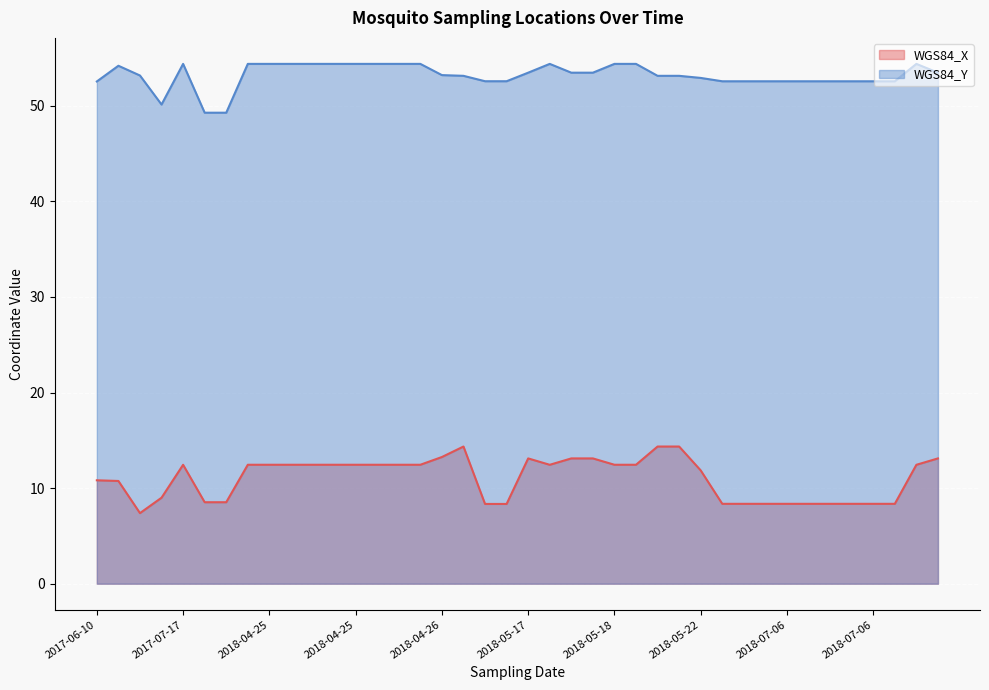

List the labels in order of WGS84_X value, largest first.

2018-05-19, 2018-05-19, 2018-04-27, 2018-04-26, 2018-07-20, 2018-05-17, 2018-05-17, 2018-05-17, 2018-05-18, 2018-05-18, 2018-04-25, 2018-04-25, 2018-04-25, 2018-04-25, 2018-04-25, 2018-04-25, 2018-04-25, 2018-04-25, 2018-04-25, 2017-07-17, 2018-05-17, 2018-07-17, 2018-05-22, 2017-06-10, 2017-06-10, 2017-07-17, 2017-08-11, 2017-07-18, 2018-07-06, 2018-07-06, 2018-07-06, 2018-07-06, 2018-07-06, 2018-07-06, 2018-07-06, 2018-06-16, 2018-06-16, 2018-05-08, 2018-05-08, 2017-06-21